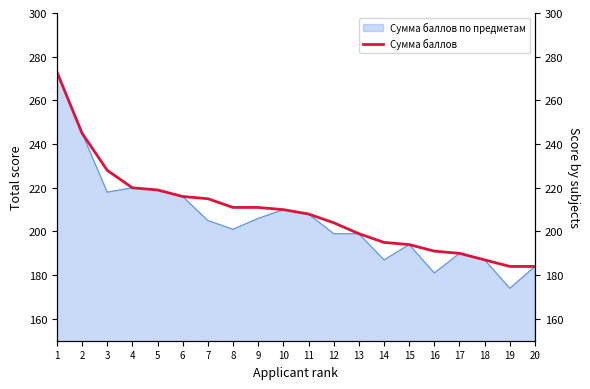

What is the greatest value displayed?

273